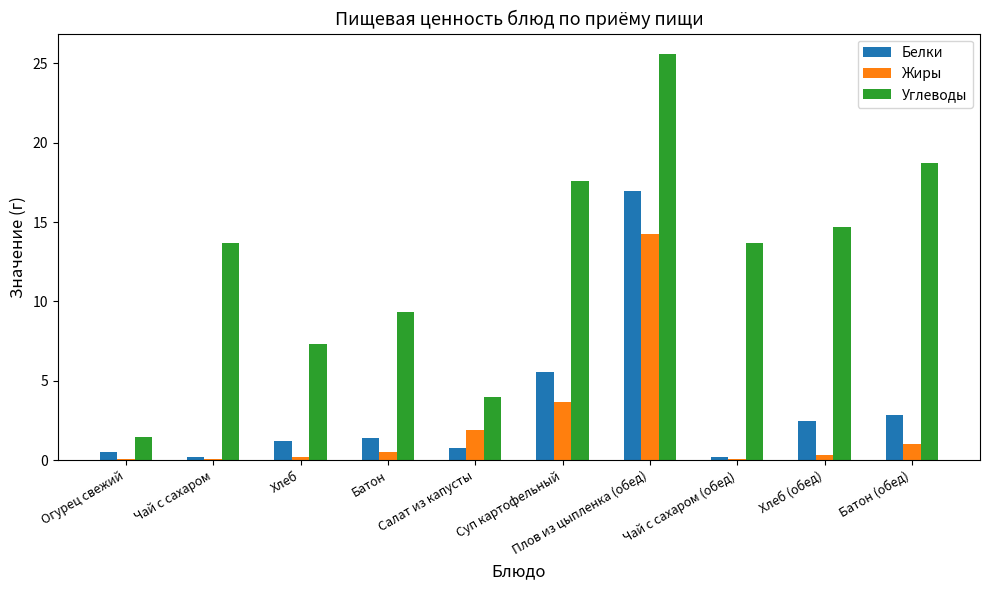

Is it true that Белки equals 0.5 at Огурец свежий?

True